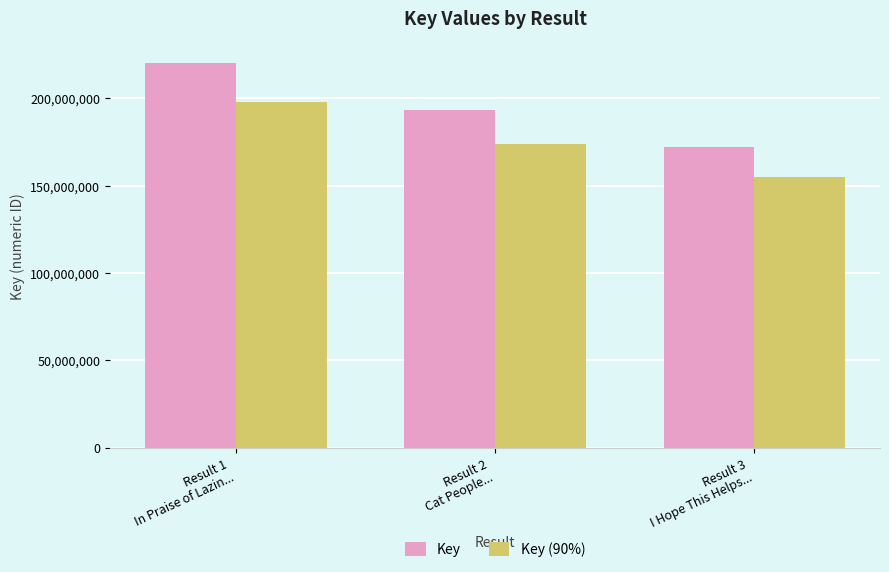

What is the average value of the Key series?

195173963.7